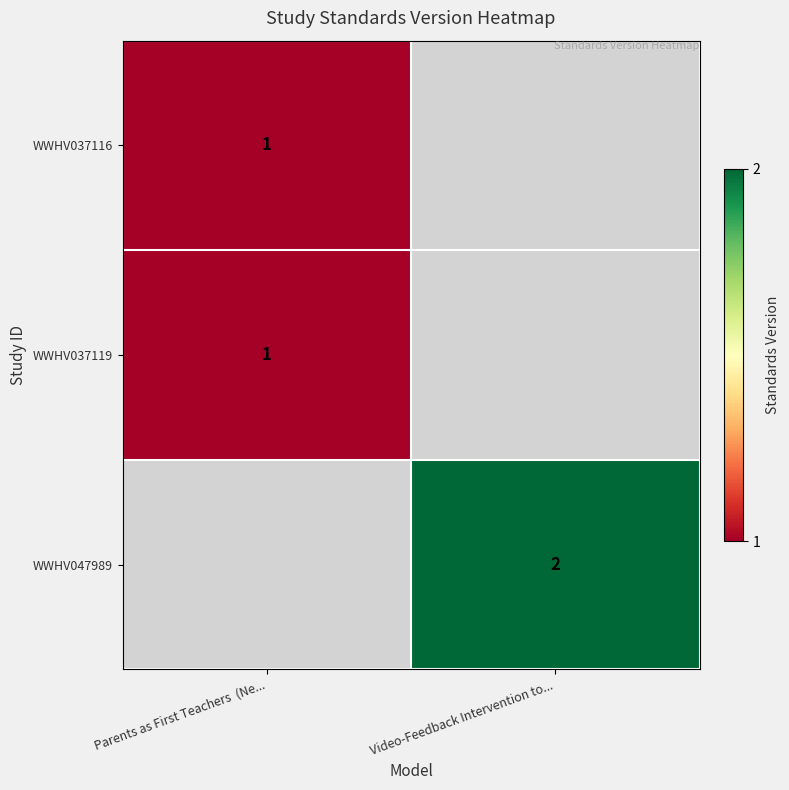

True or false: WWHV037119 has a value of 0 at Parents as First Teachers  (Ne....

False